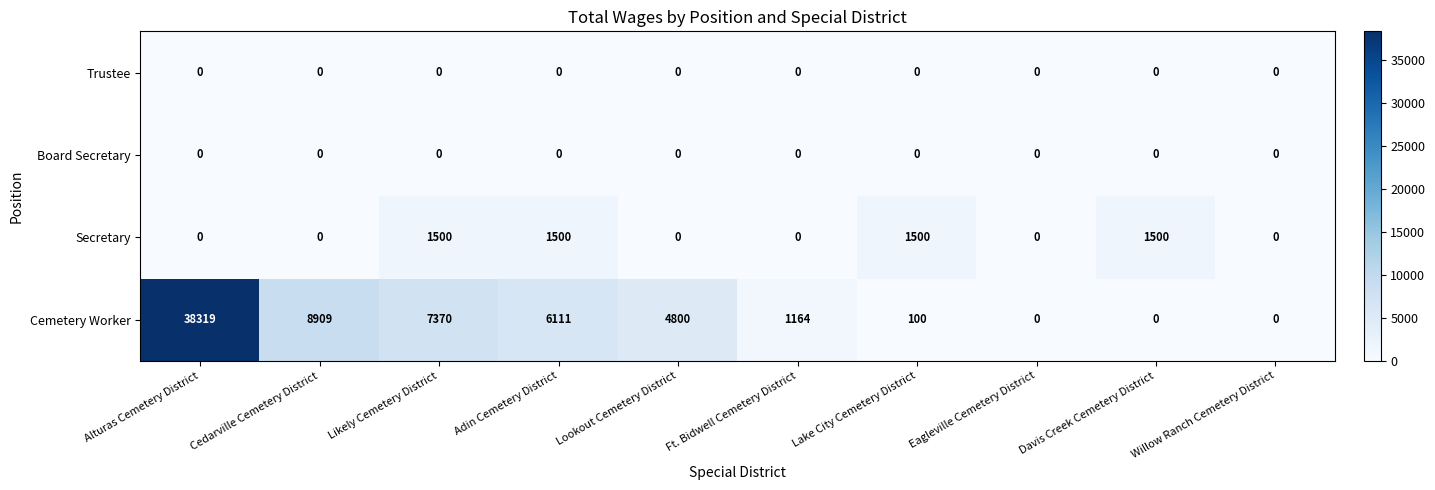

Between Ft. Bidwell Cemetery District and Lake City Cemetery District, which series saw the biggest shift?

Secretary